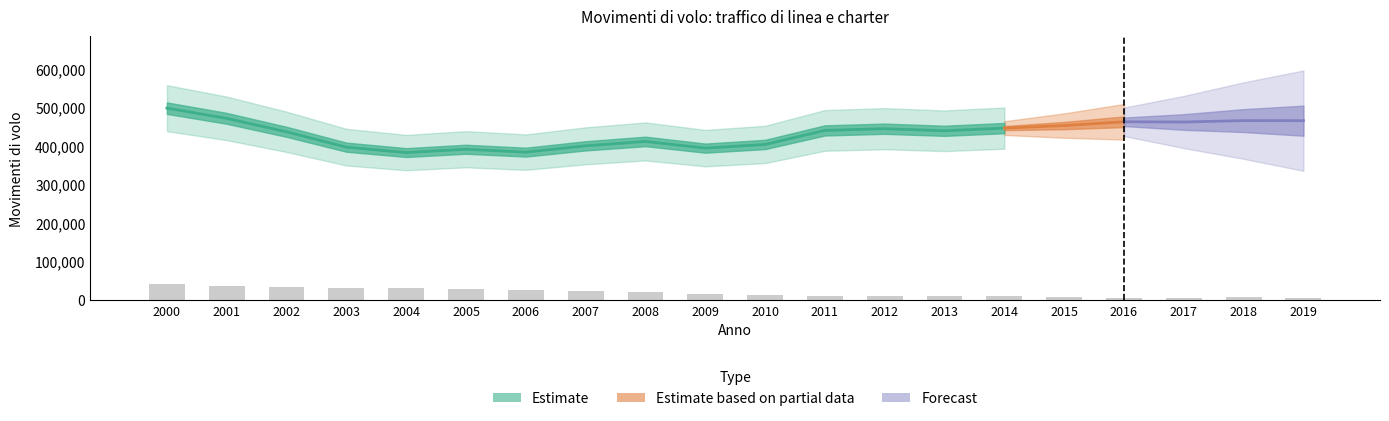

Reading left to right, what are all the values shown in this chart?

2000=40410	2001=35870	2002=32872	2003=30569	2004=30392	2005=28094	2006=24796	2007=22050	2008=19853	2009=16100	2010=12825	2011=10965	2012=11284	2013=9012	2014=9114	2015=8692	2016=6167	2017=5762	2018=6681	2019=4722